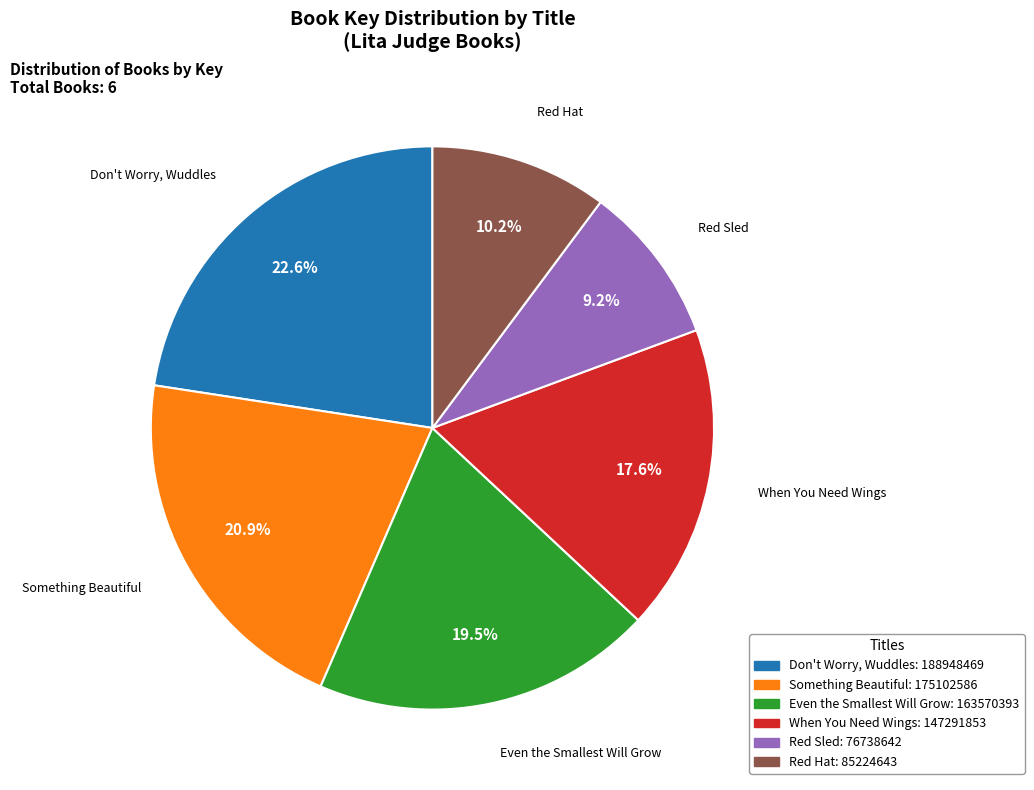

What percentage is NOT represented by When You Need Wings?

82.4%